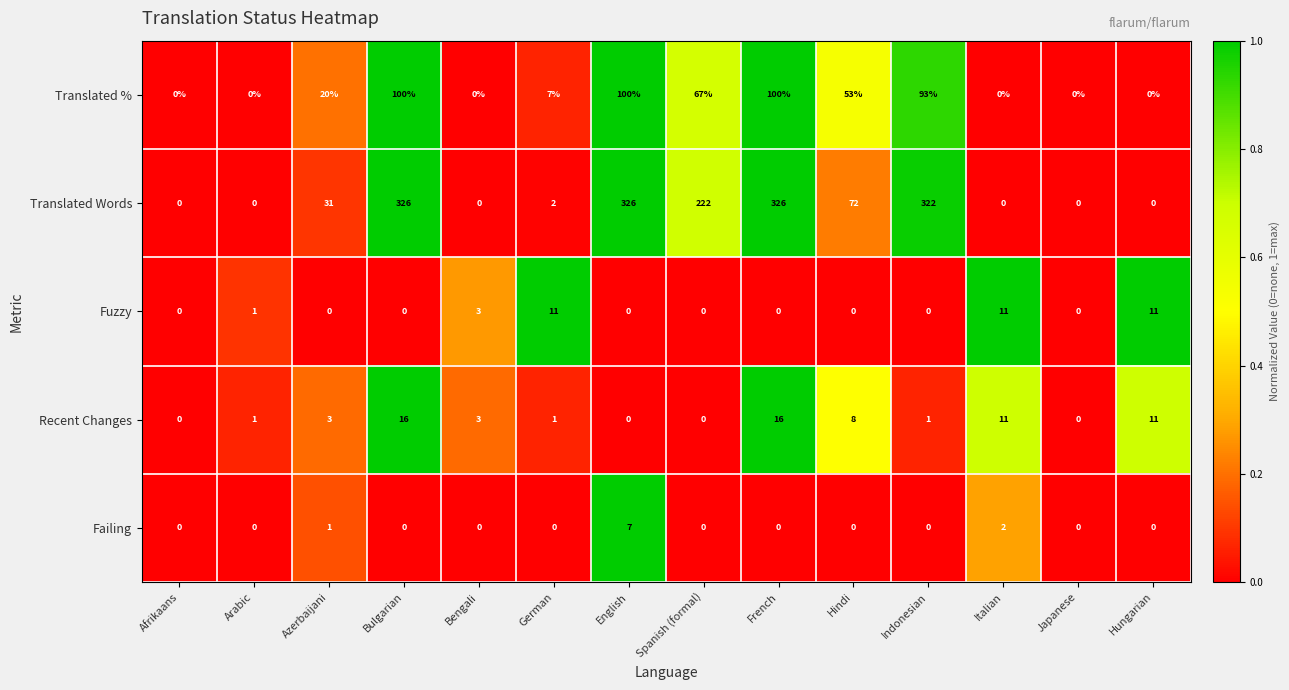

List the series in order of their peak value, lowest first.

Failing, Fuzzy, Recent Changes, Translated %, Translated Words